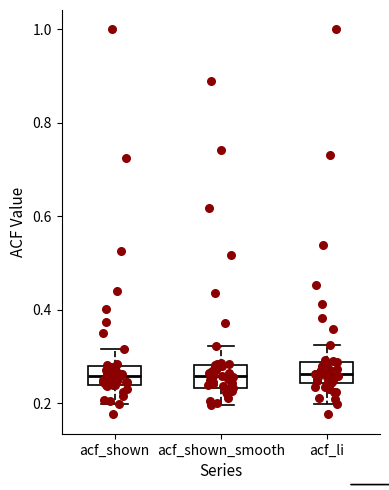

Reading left to right, transcribe this box plot: for each box, give where its median line is, the range the box spans, and where its two whiskers end, as read against the y-axis. The values are not printed on the chart, so give them approximately, as read against the axis.

acf_shown: median 0.26, box 0.24 to 0.28, whiskers 0.20 to 0.32
acf_shown_smooth: median 0.26, box 0.24 to 0.28, whiskers 0.20 to 0.32
acf_li: median 0.26, box 0.24 to 0.28, whiskers 0.20 to 0.32